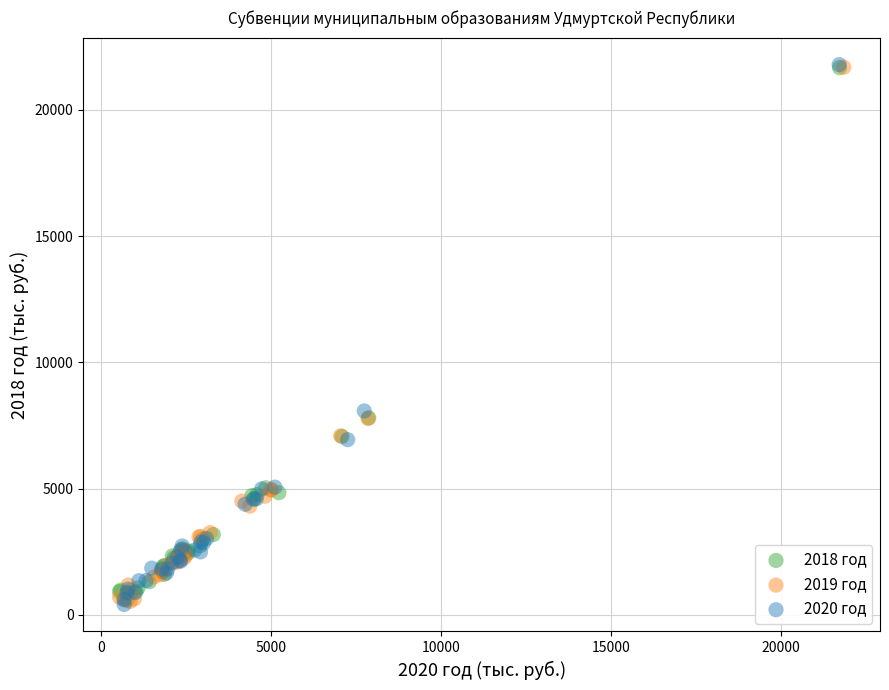

What are all the series names shown in the legend?

2018 год, 2019 год, 2020 год